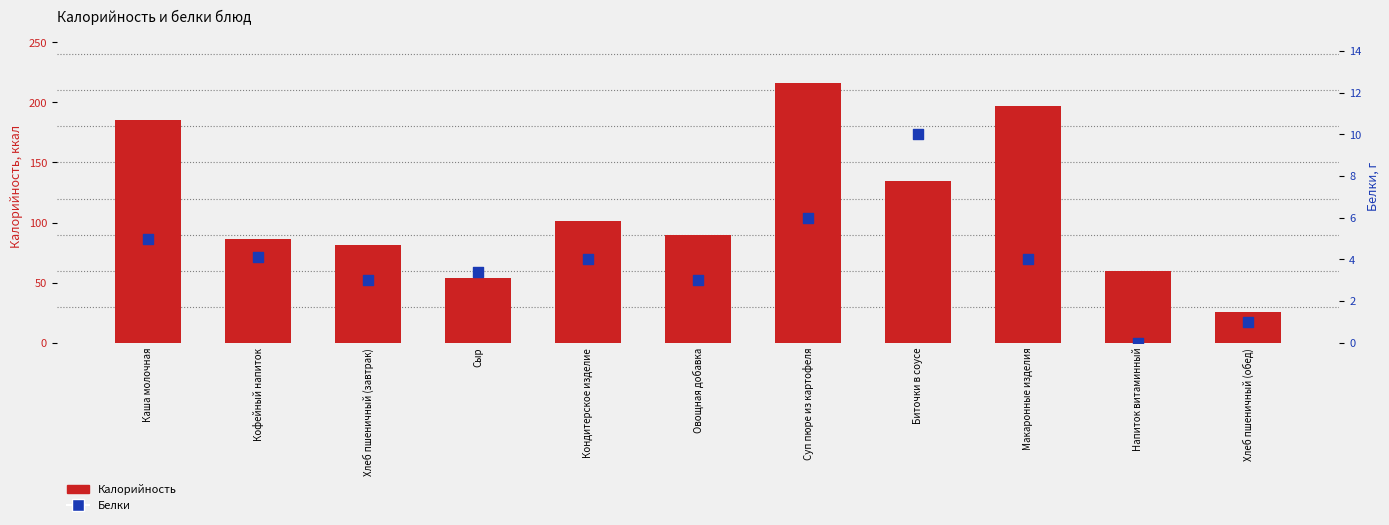

Which series contains the highest Y value?

Калорийность